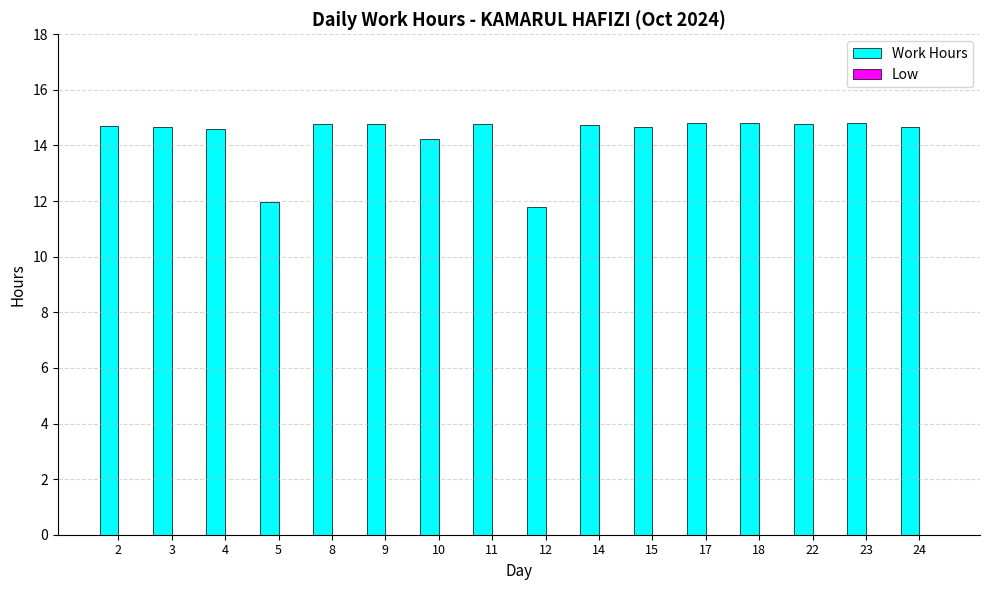

The chart shows a value of 24.3 at 15. True or false?

False